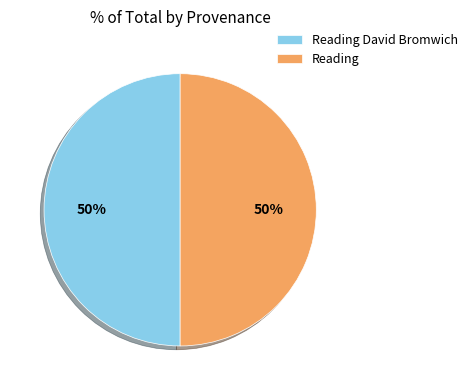

The Reading David Bromwich slice represents 45% of the pie. True or false?

False